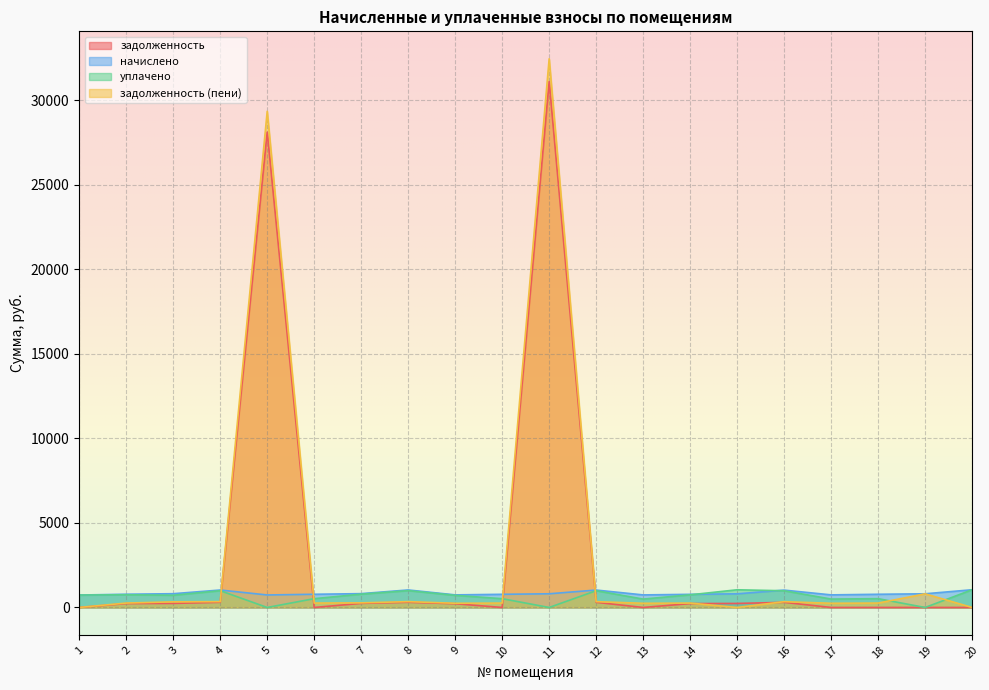

Which category has the highest value in the задолженность (пени) series?

11